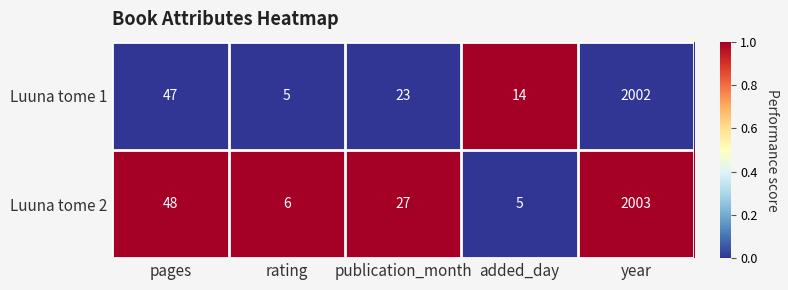

At which category is the sum across all series the highest?

year